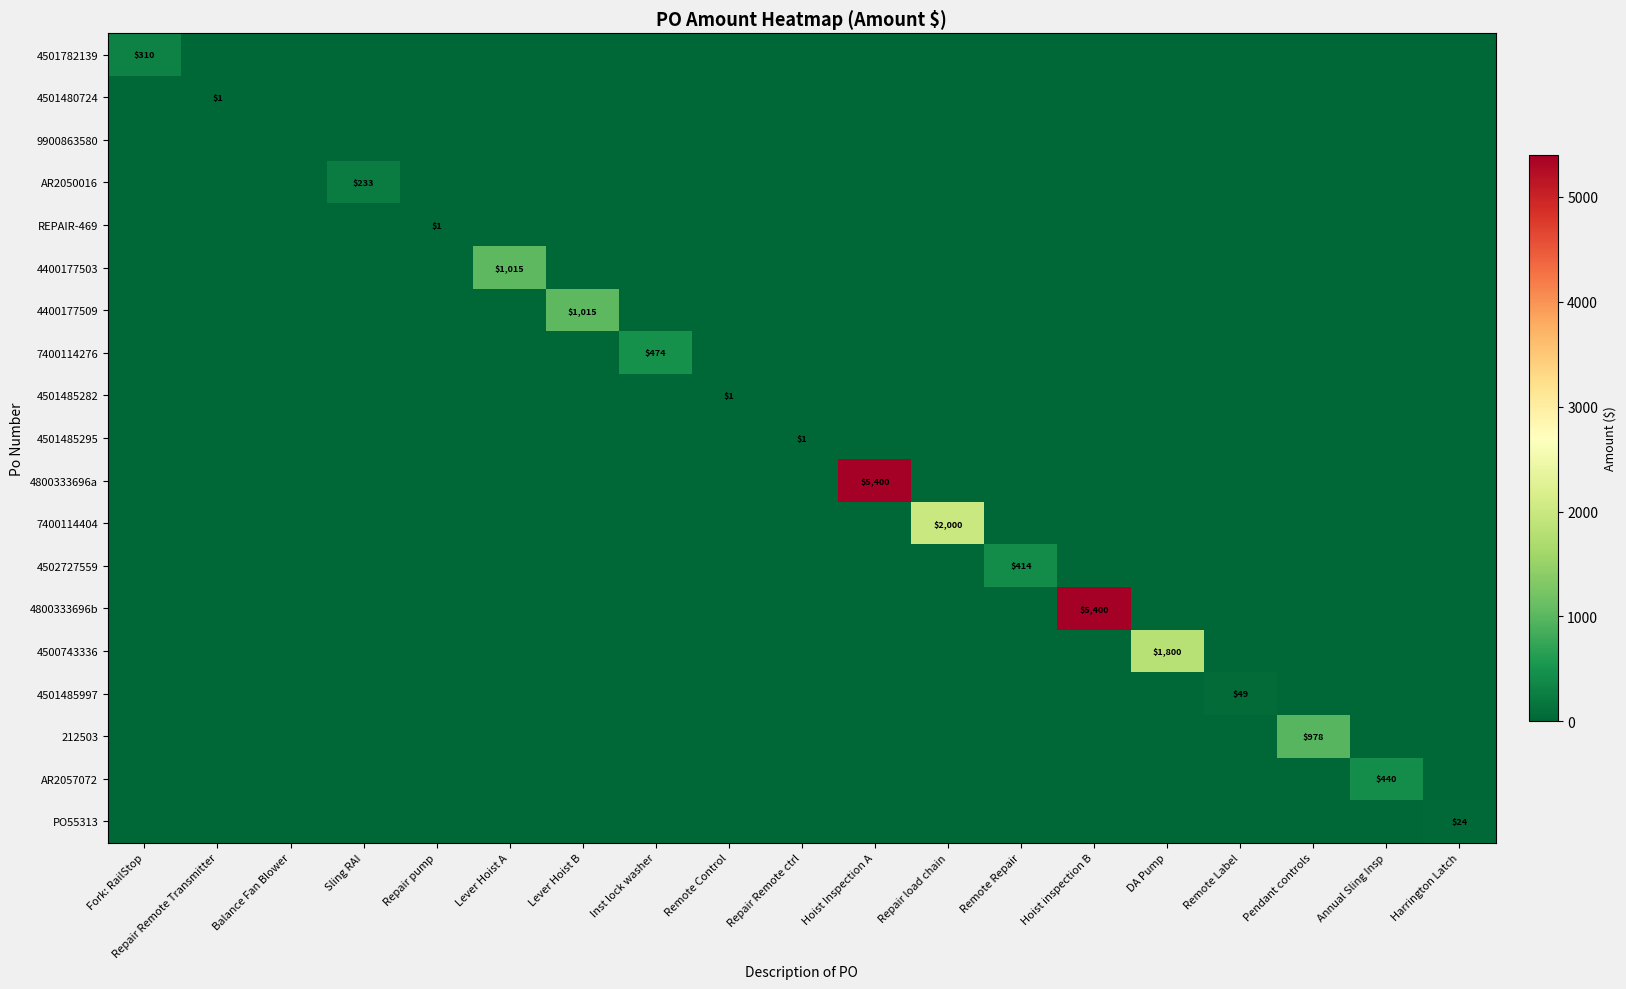

At which category does the chart reach its minimum across all series?

Repair Remote Transmitter